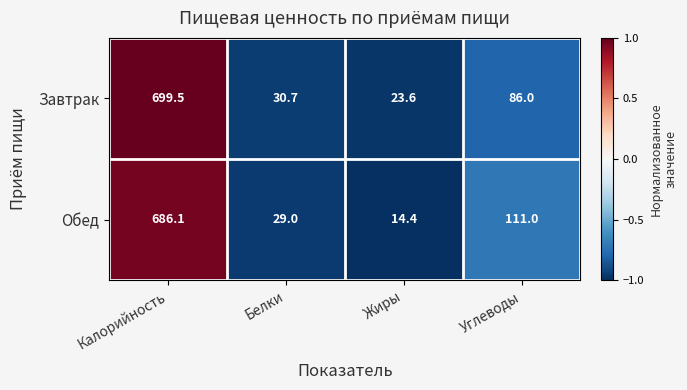

Where does the Обед series first go above 111?

Калорийность